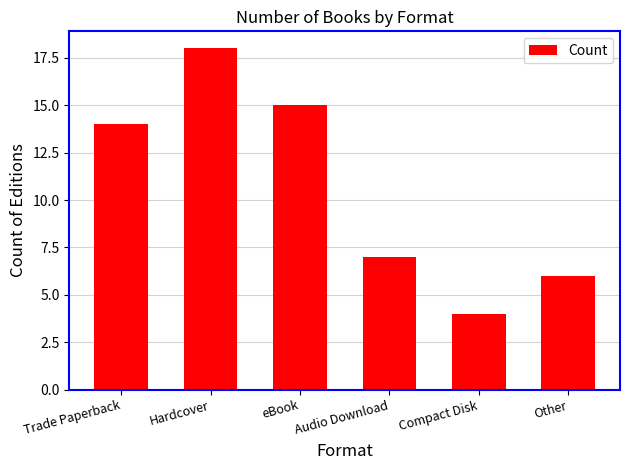

What is the sum of all values?

64